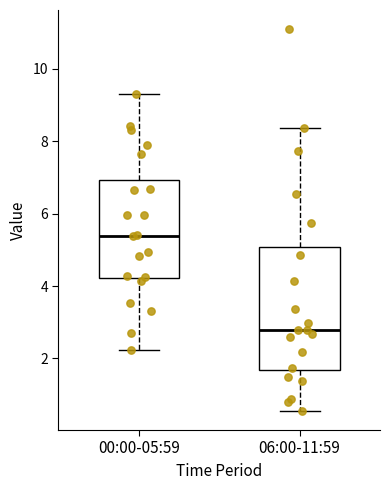

Where does the median line of the box for 06:00-11:59 sit on the y-axis? The values are not printed on the chart, so give them approximately, as read against the axis.

2.8